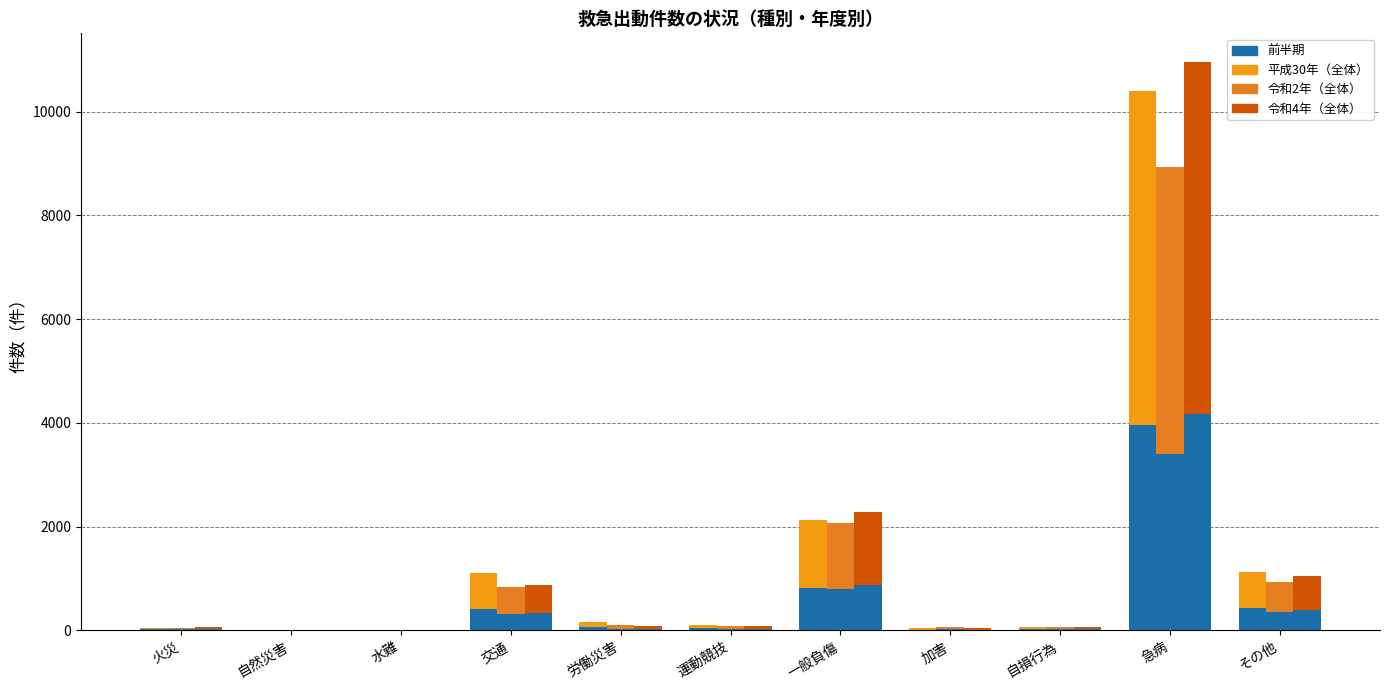

The 前半期 series shows 11.5 at 加害. True or false?

False